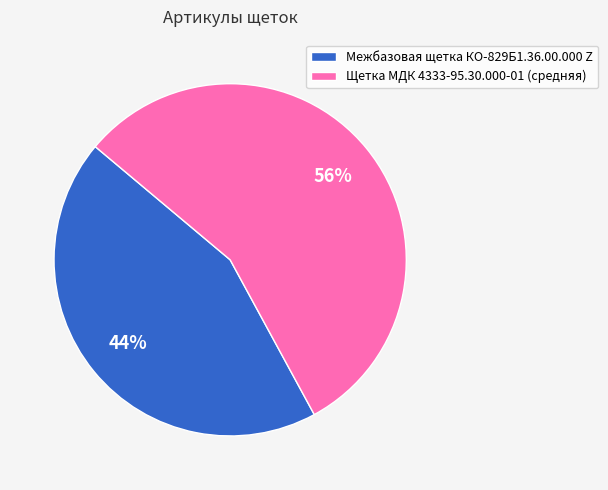

What is the largest slice in the pie chart?

Щетка МДК 4333-95.30.000-01 (средняя)